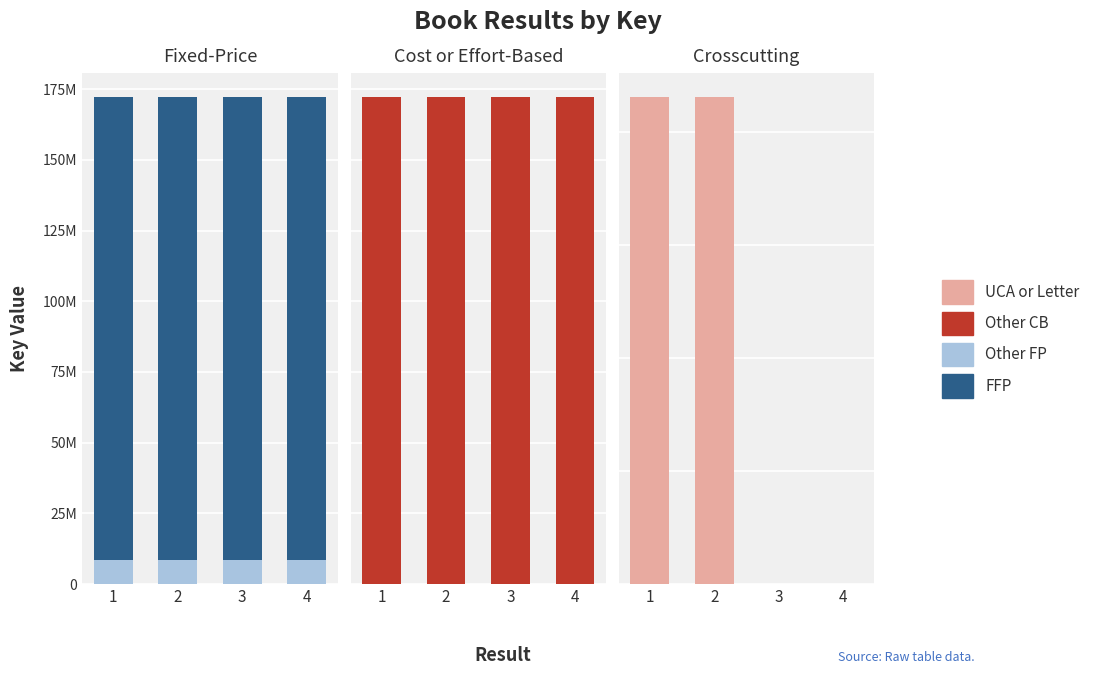

Between 1 and 4, which is larger?

1